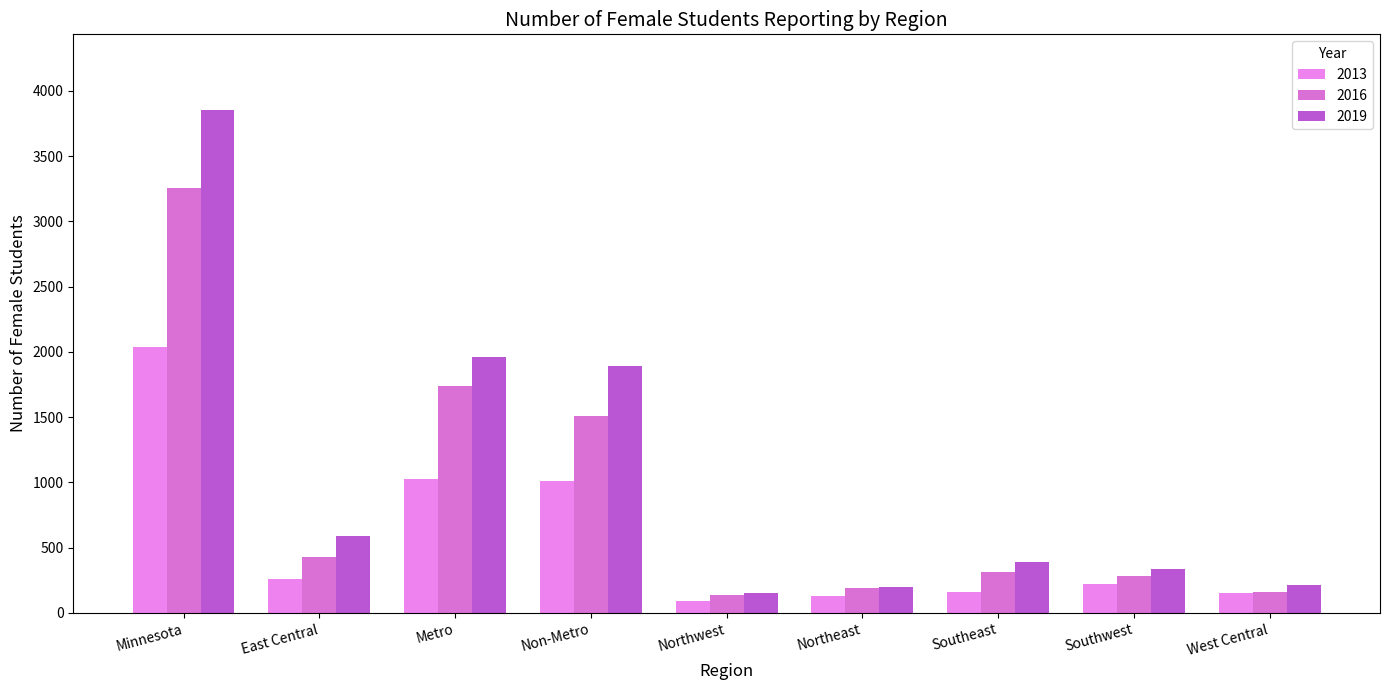

Reading right to left, extract all data points from this chart.

2013: 151	220	159	128	90	1007	1027	259	2034
2016: 162	284	313	189	137	1512	1740	427	3252
2019: 217	340	389	200	152	1891	1964	593	3855